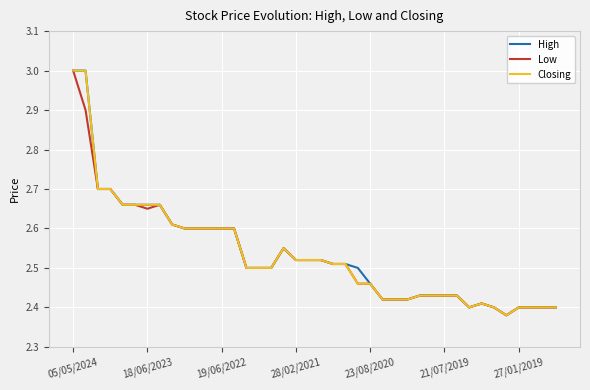

What is the maximum value for Closing?

3.0